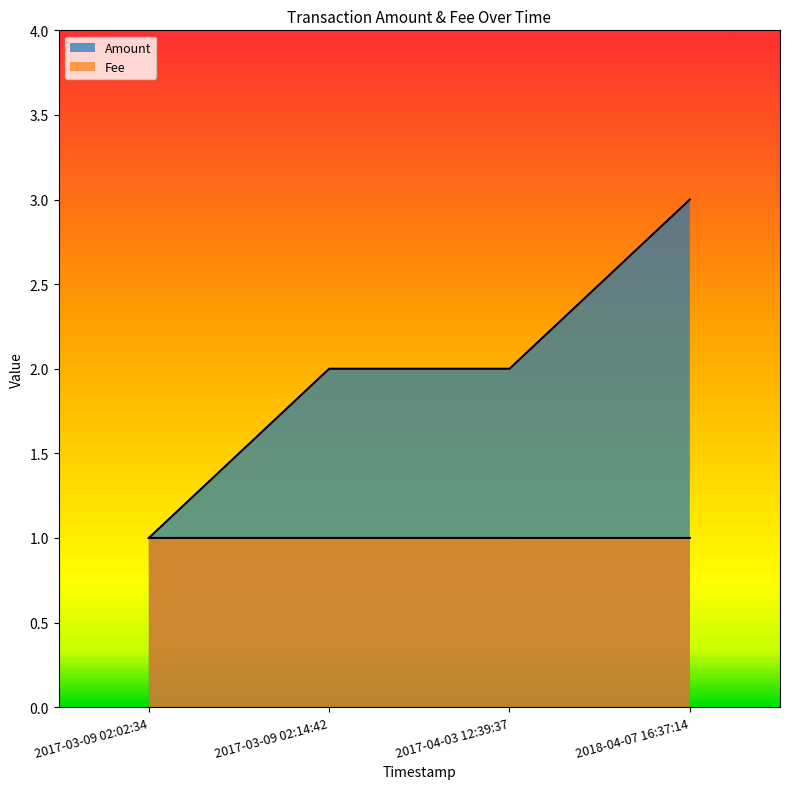

What position from the left is 2017-03-09 02:02:34?

1